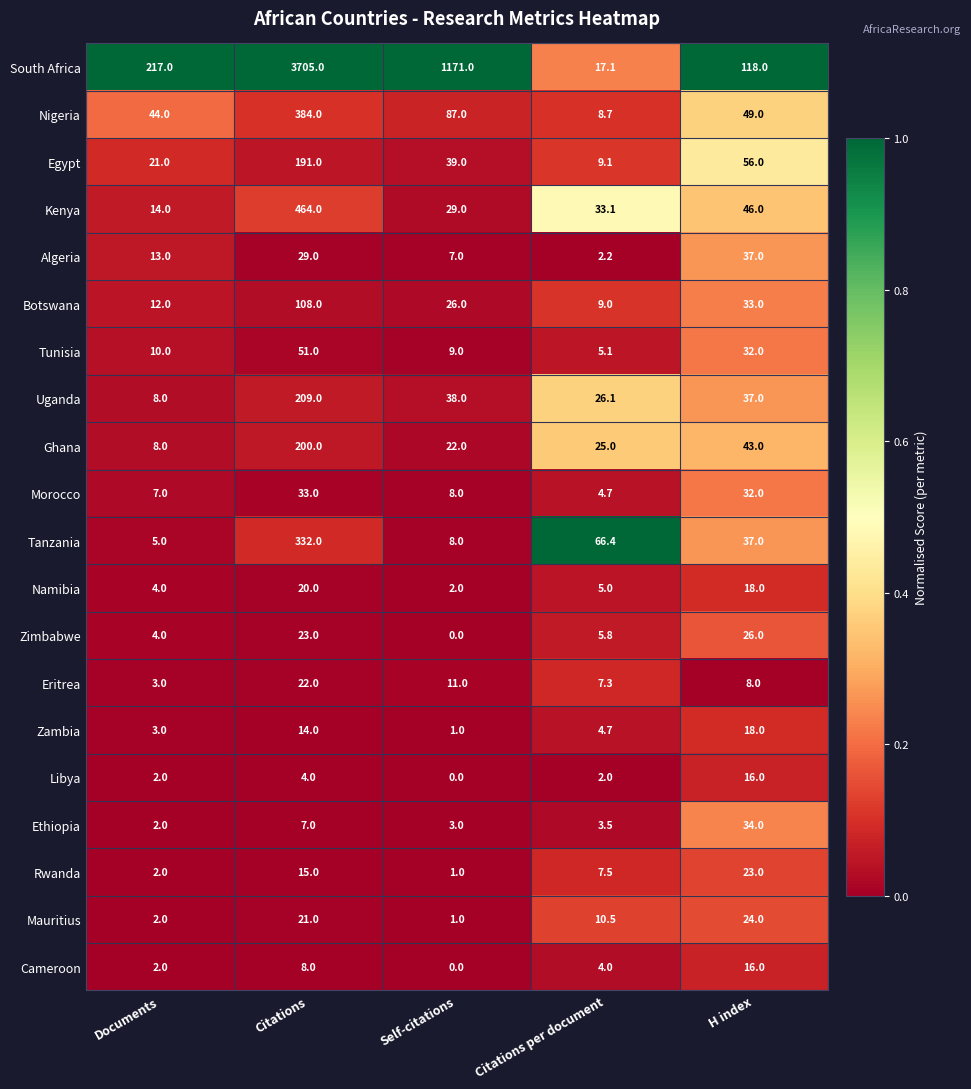

What is the sum of all Rwanda values?

48.5